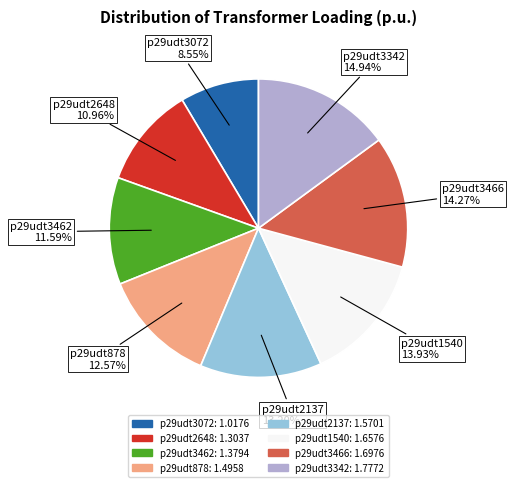

Is there a majority slice in this chart?

No